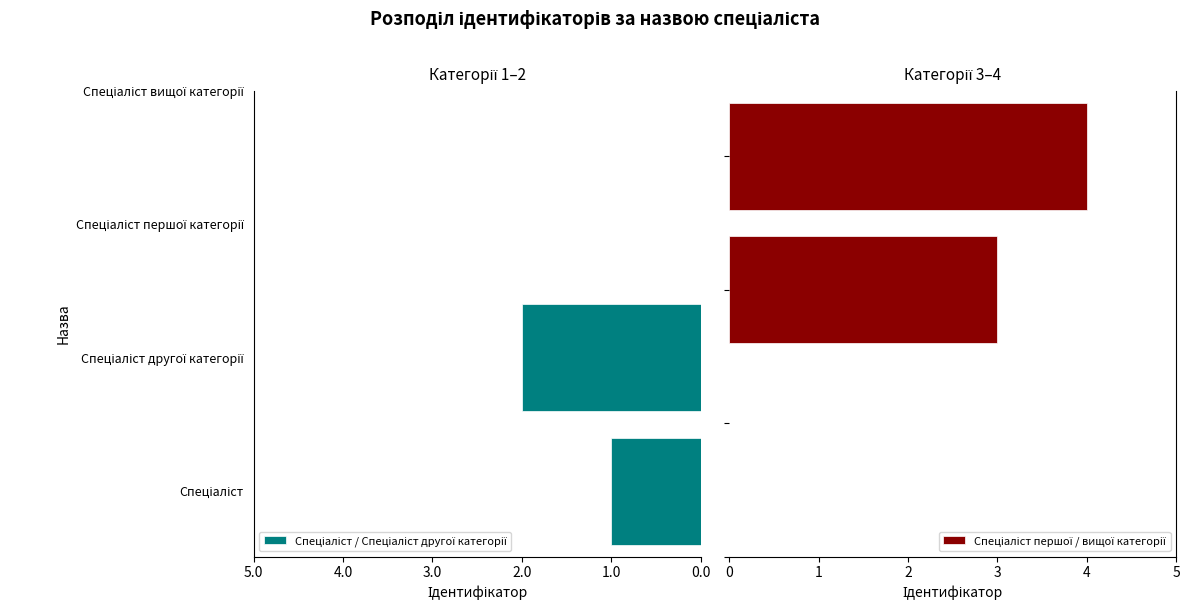

Is the value of Спеціаліст / Спеціаліст другої категорії at 5.0 greater than the value of Спеціаліст першої / вищої категорії at 5.0?

No